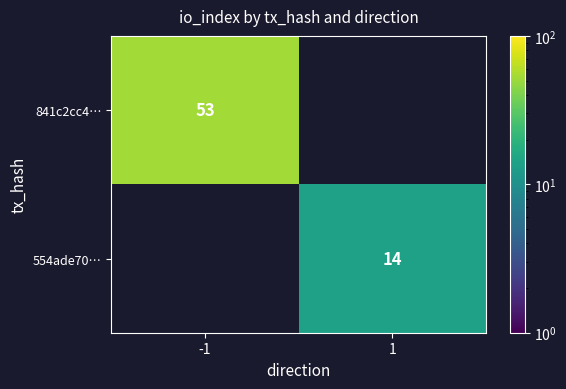

The value of 554ade70… at 1 is 14. True or false?

True